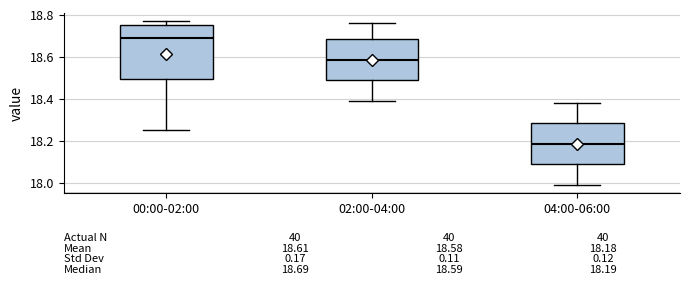

Which box is the tallest, from its lower edge to its upper edge?

00:00-02:00